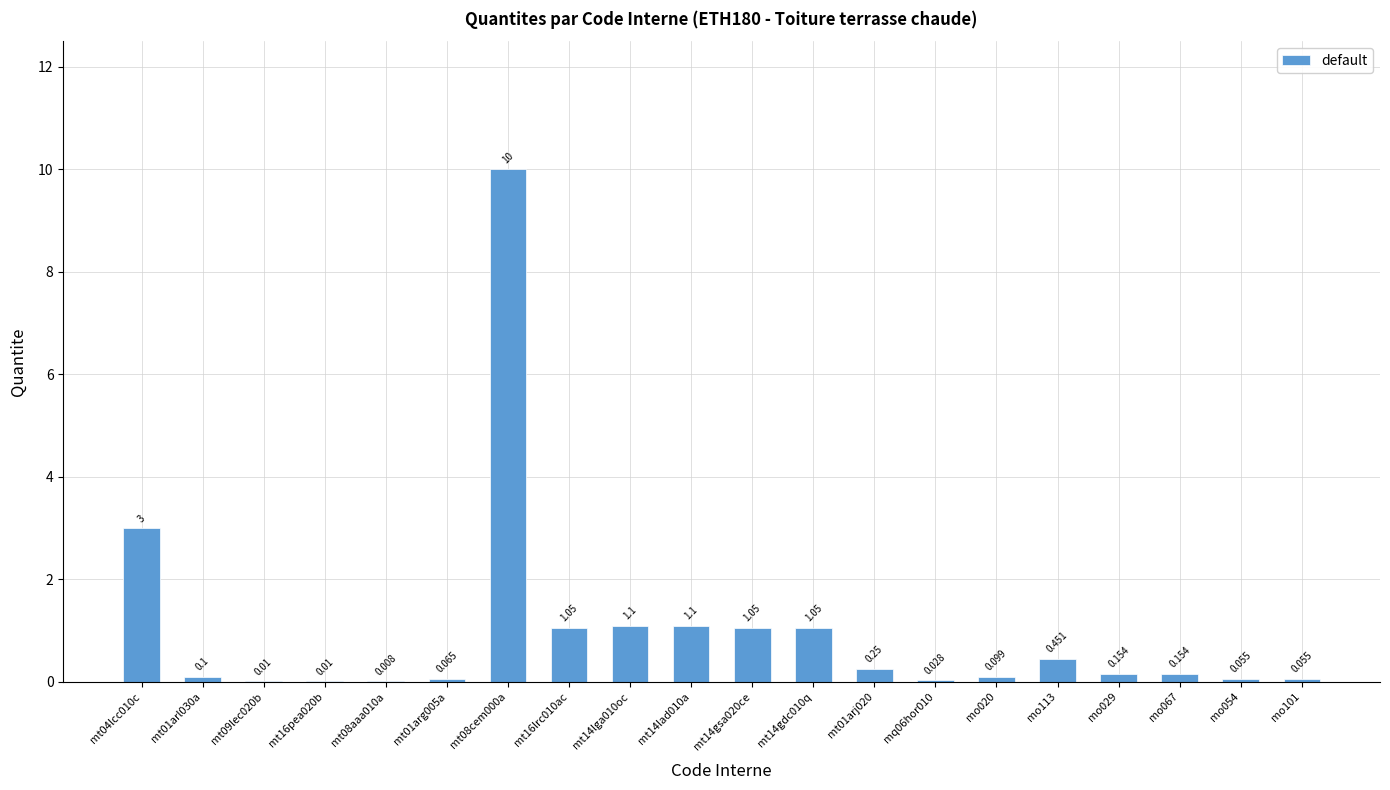

Between mt01arl030a and mt09lec020b, which is larger?

mt01arl030a